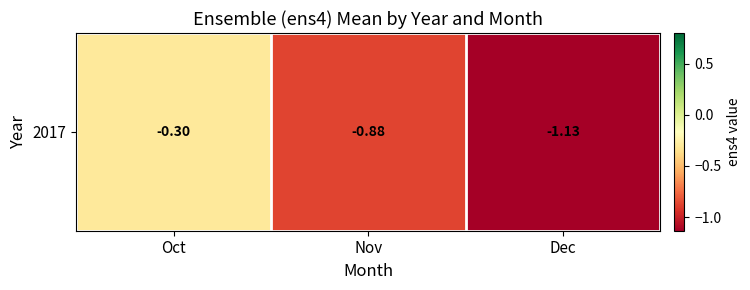

The chart shows a value of -0.3 at Oct. True or false?

True